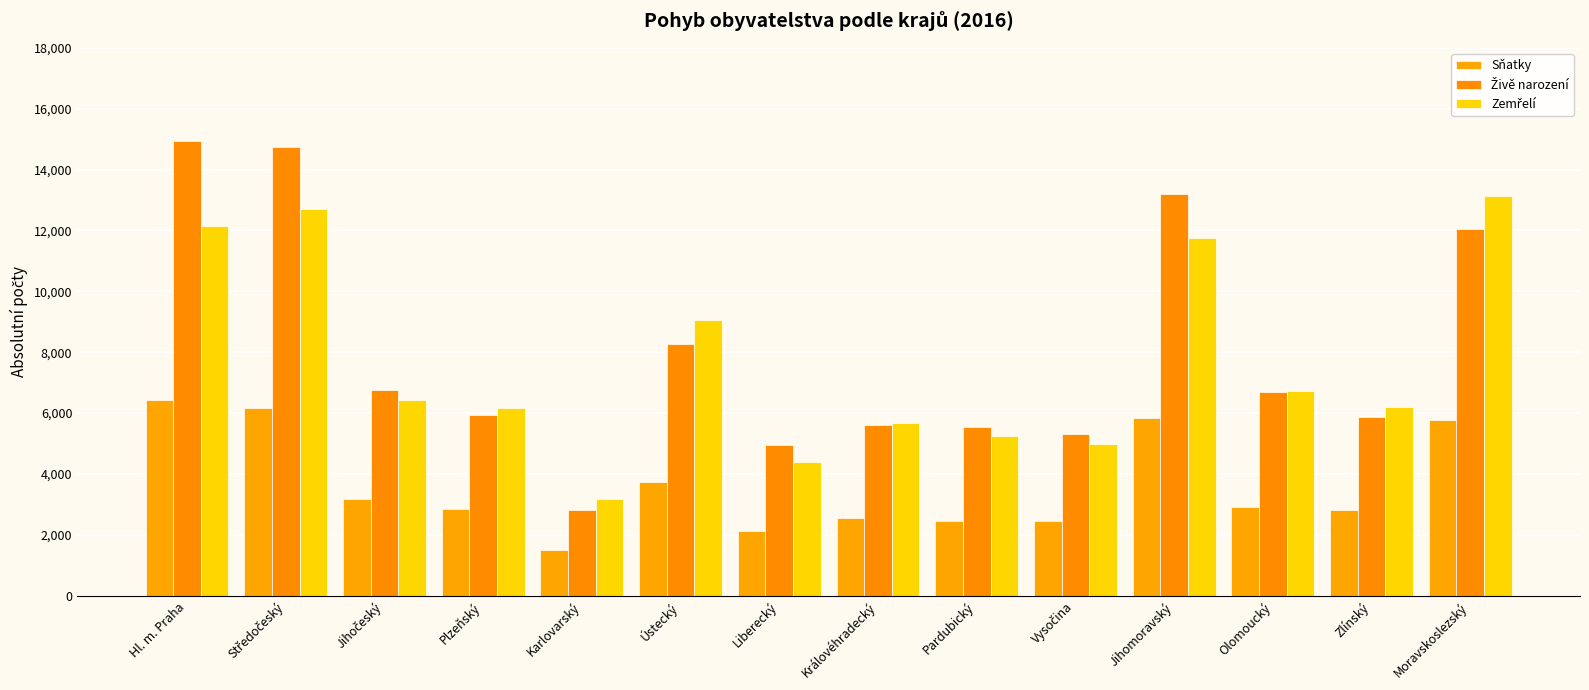

Rank the series by their maximum value, from lowest to highest.

Sňatky, Zemřelí, Živě narození